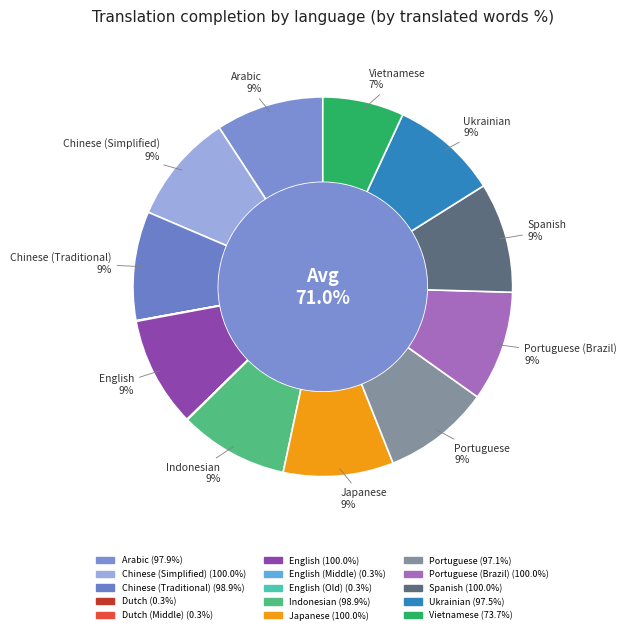

Count the number of slices in the pie.

15